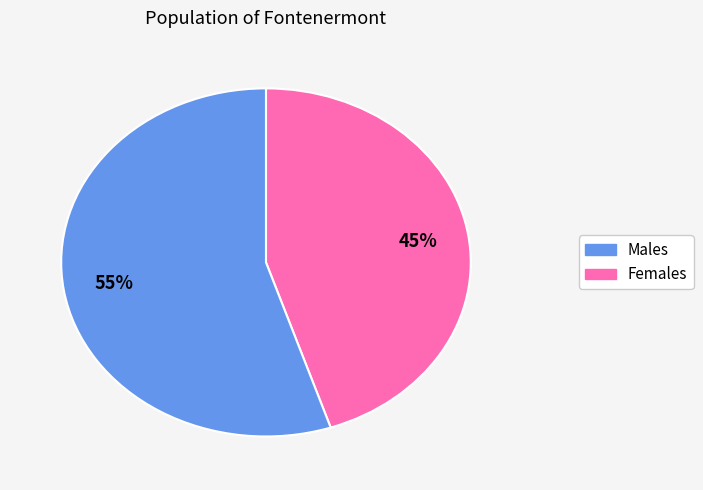

To the nearest percent, what is the difference between the largest and smallest slice percentages?

10%